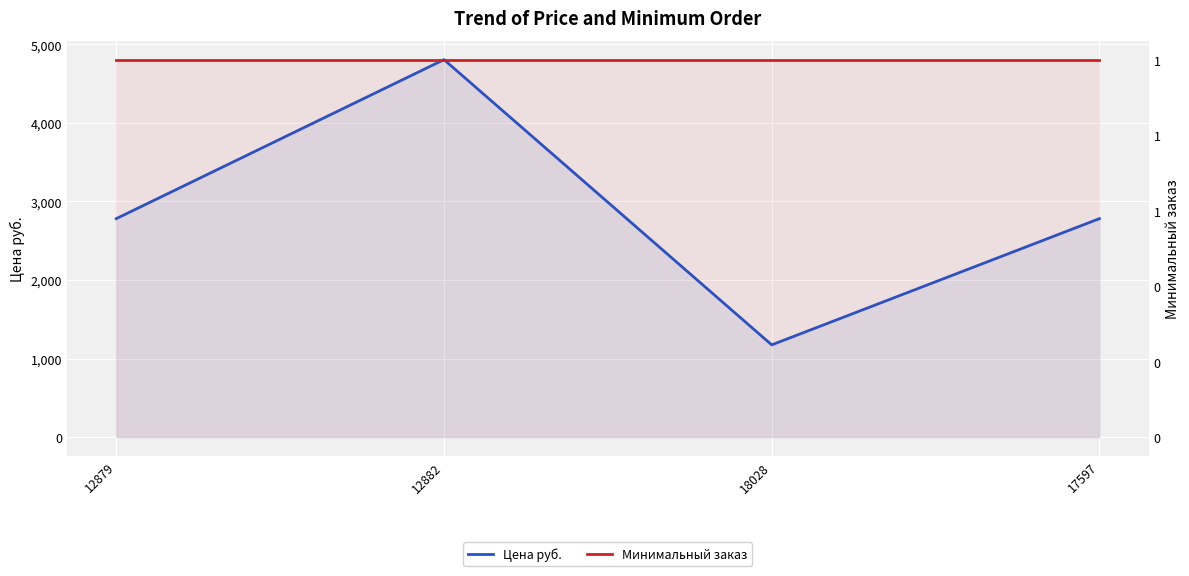

Is it true that Минимальный заказ equals 1.4 at 12879?

False